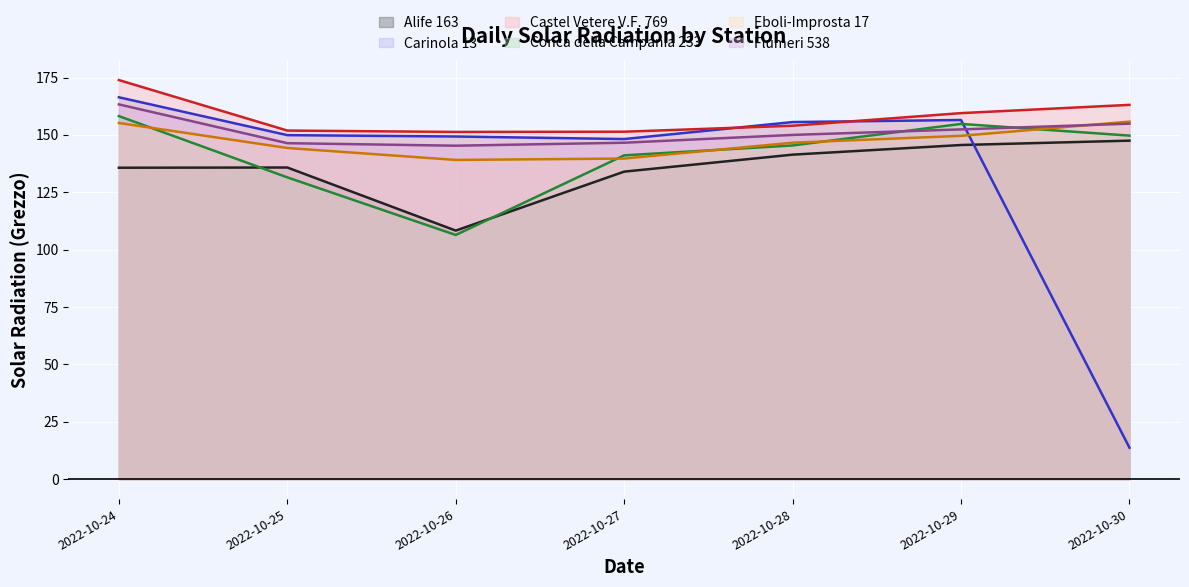

Count the number of data series in this chart.

6